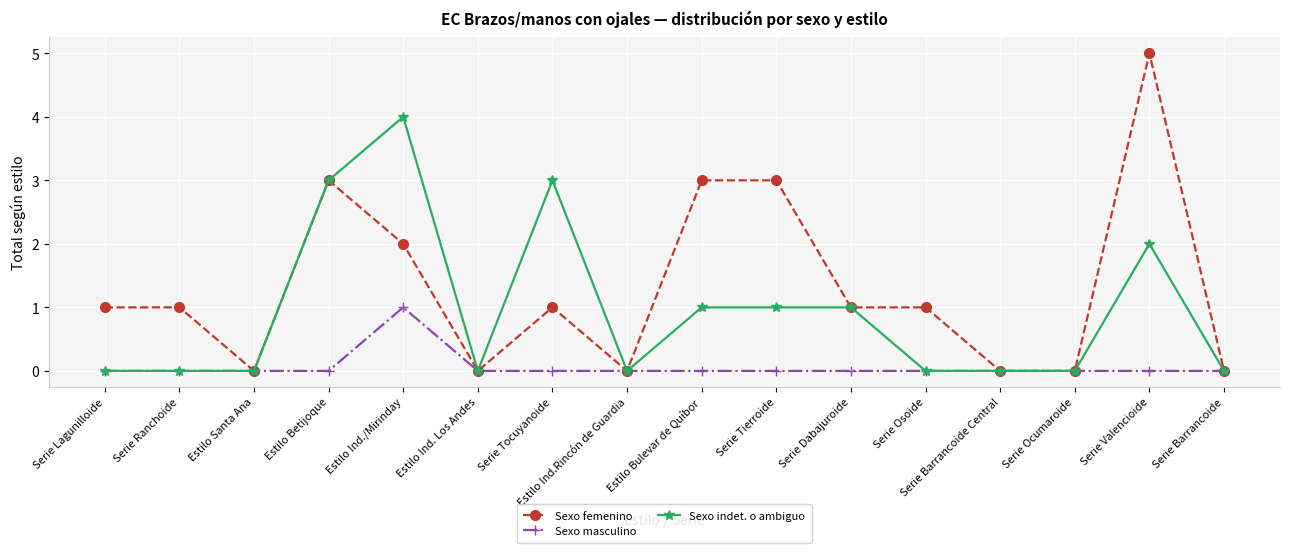

Count the number of categories in the chart.

16